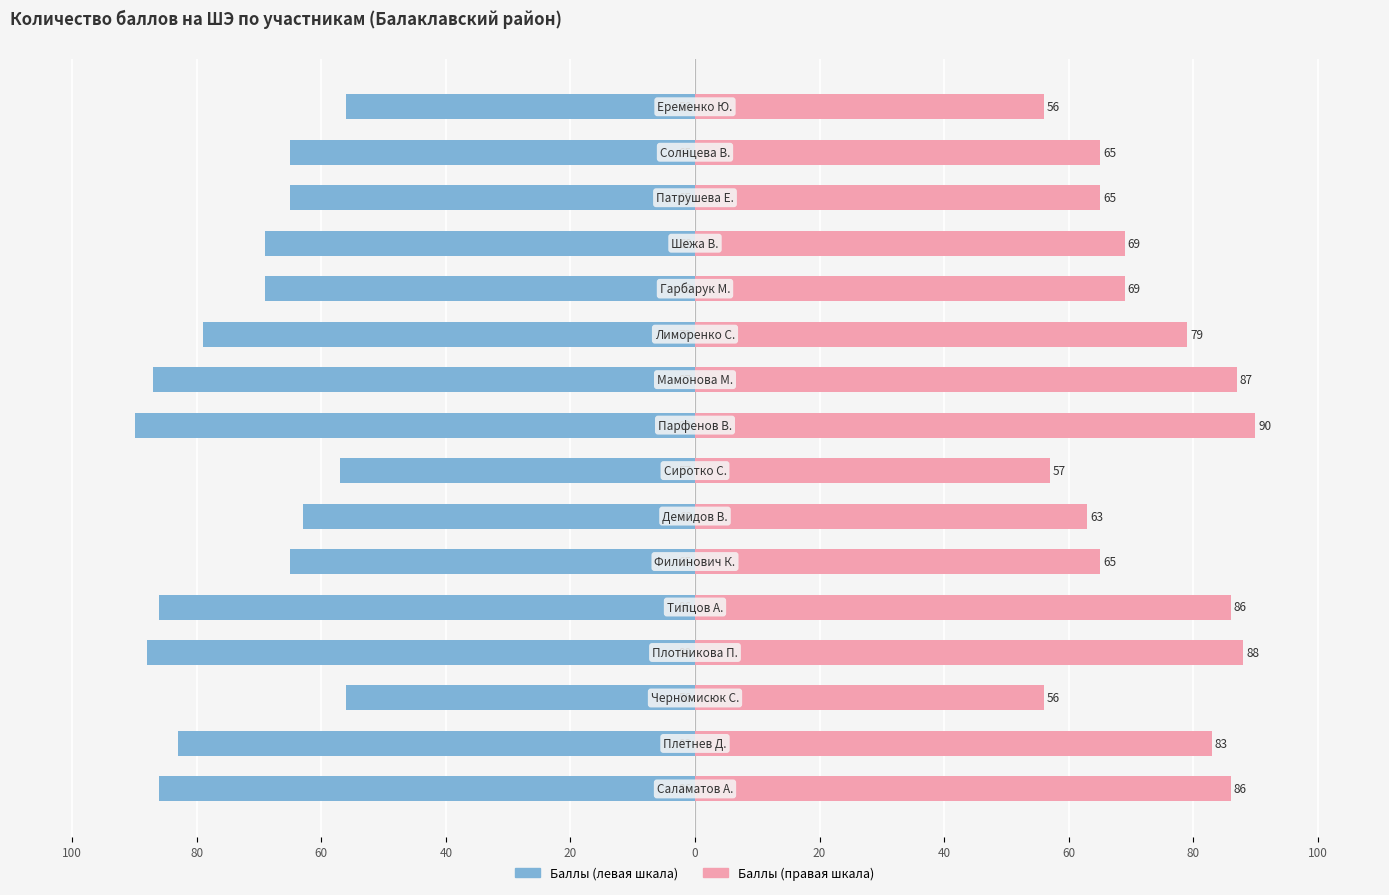

What is the value of the Баллы (правая шкала) bar at the 12th from the left?

69